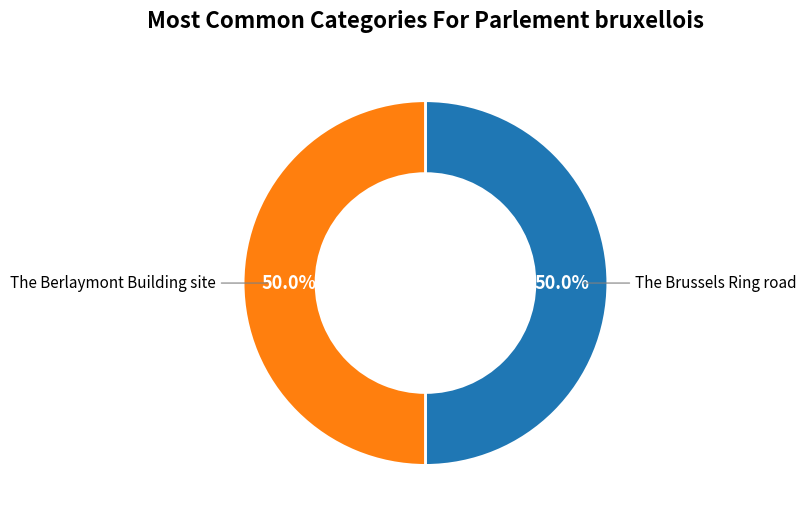

Count the number of slices in the pie.

2